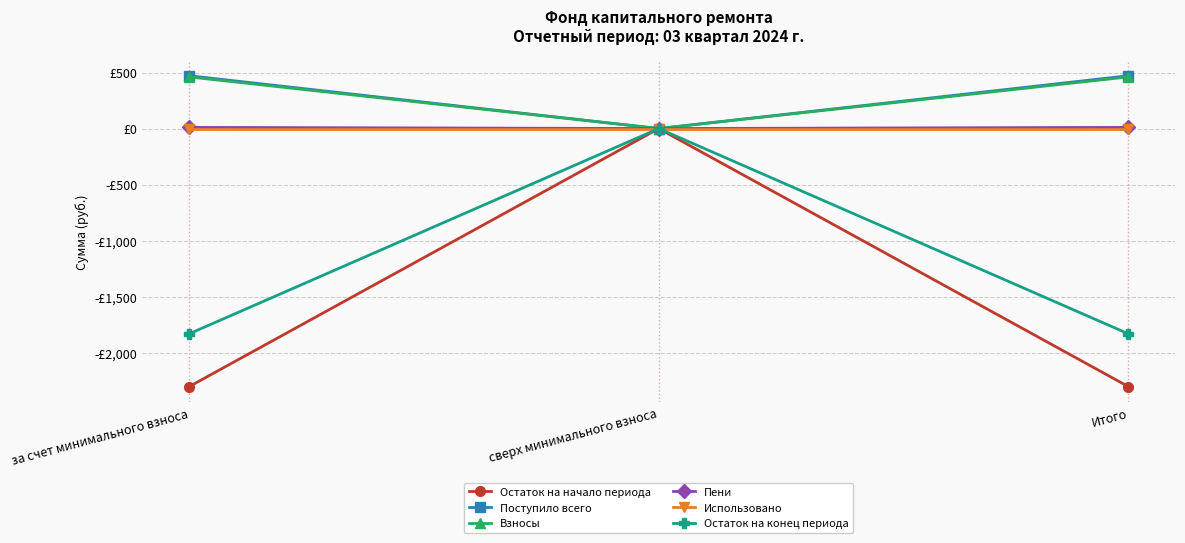

What are all the series names shown in the legend?

Остаток на начало периода, Поступило всего, Взносы, Пени, Использовано, Остаток на конец периода